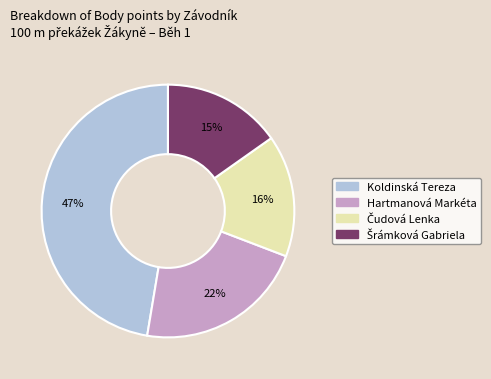

To the nearest percent, what is the average slice percentage?

25%